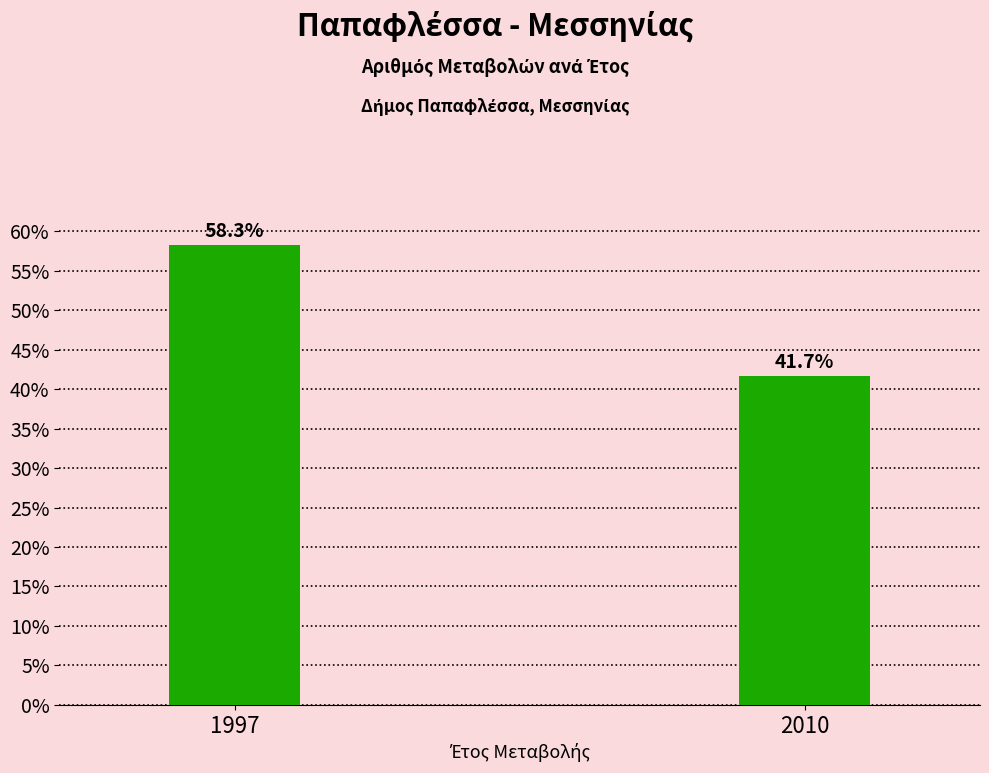

Reading right to left, list all the values displayed in this chart.

41.7	58.3